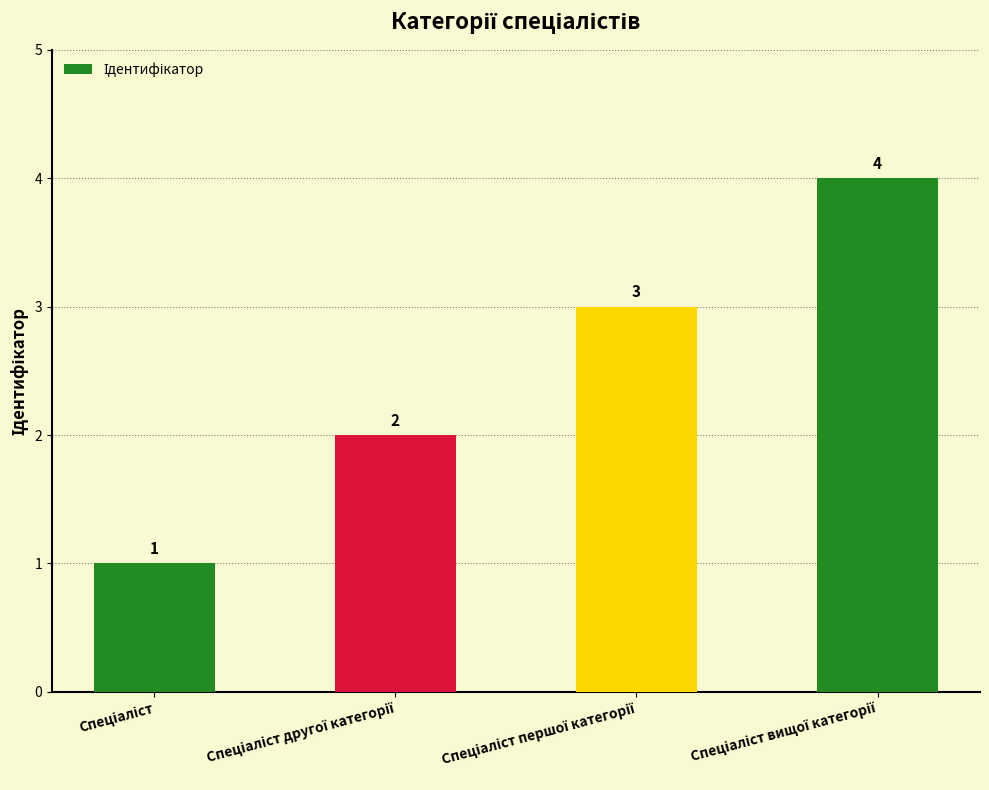

What is the maximum value shown in the chart?

4